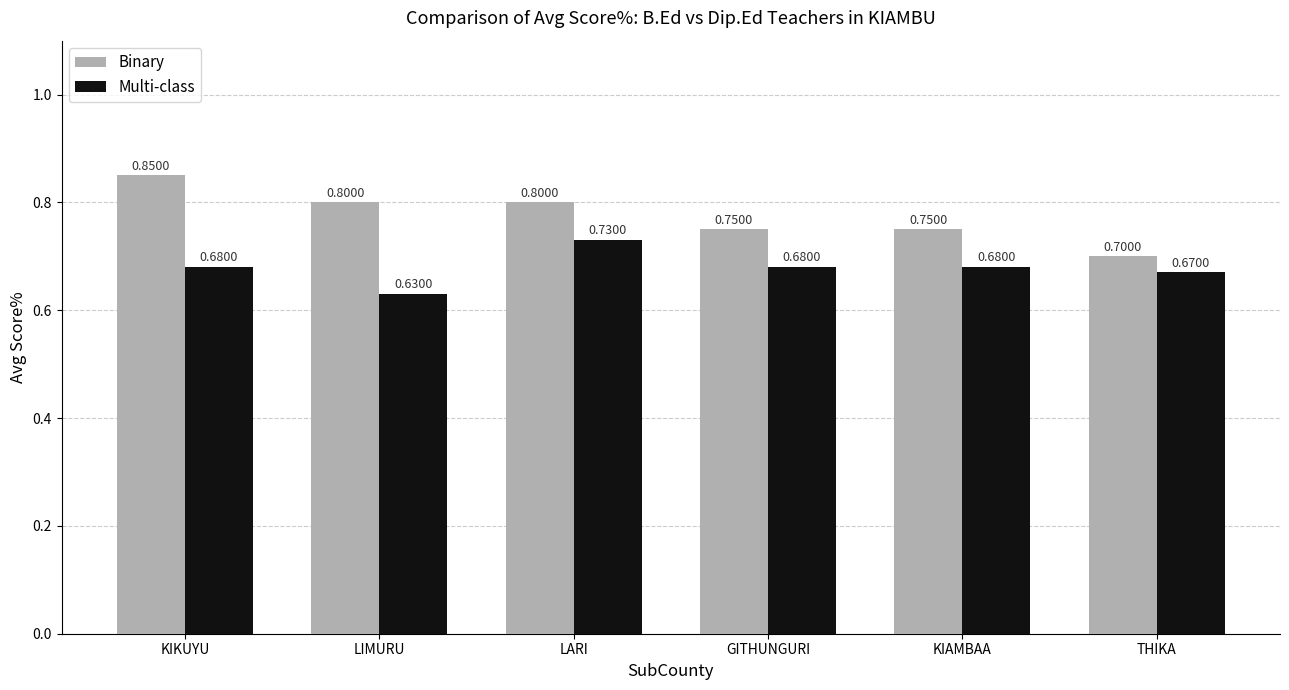

Rank the series by their maximum value, from lowest to highest.

Multi-class, Binary